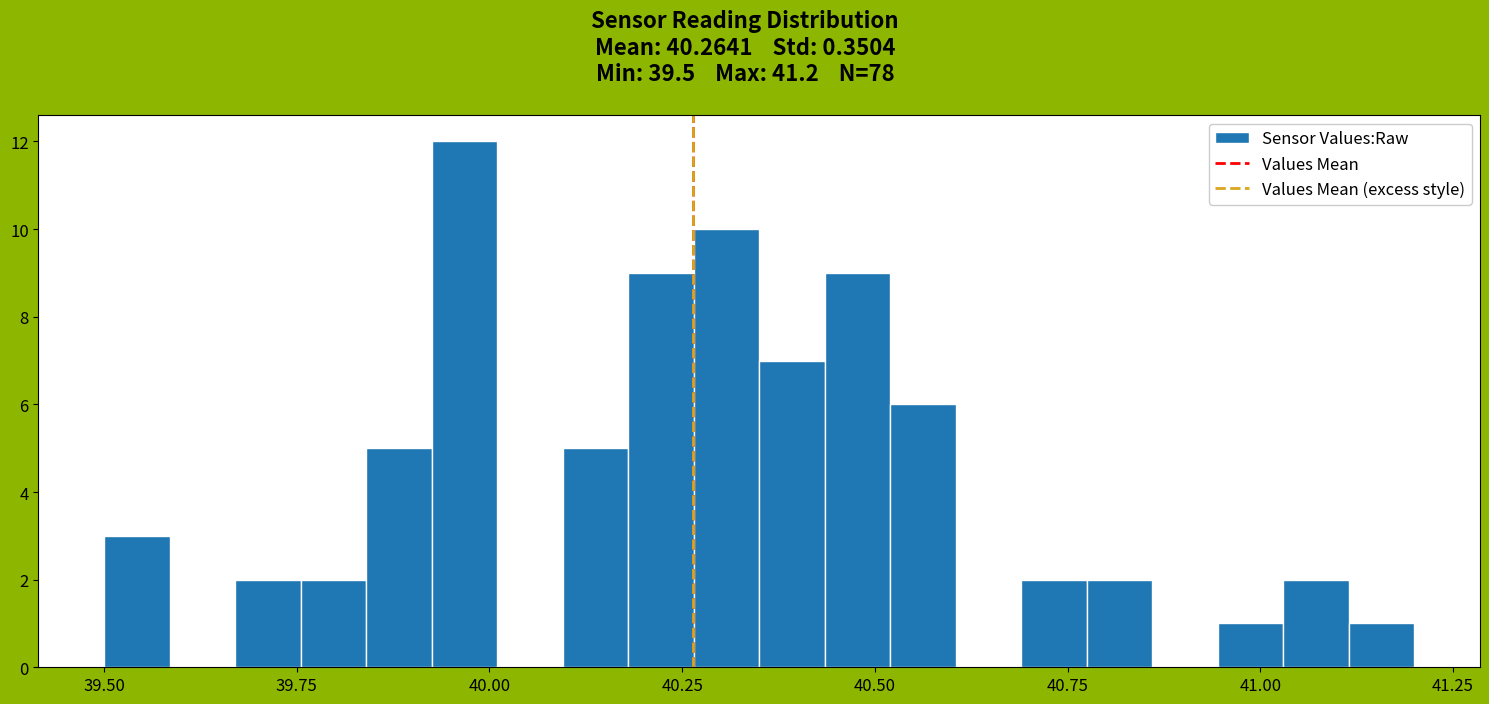

Read against the x-axis, roughly where is the centre of the tallest bar?

39.95